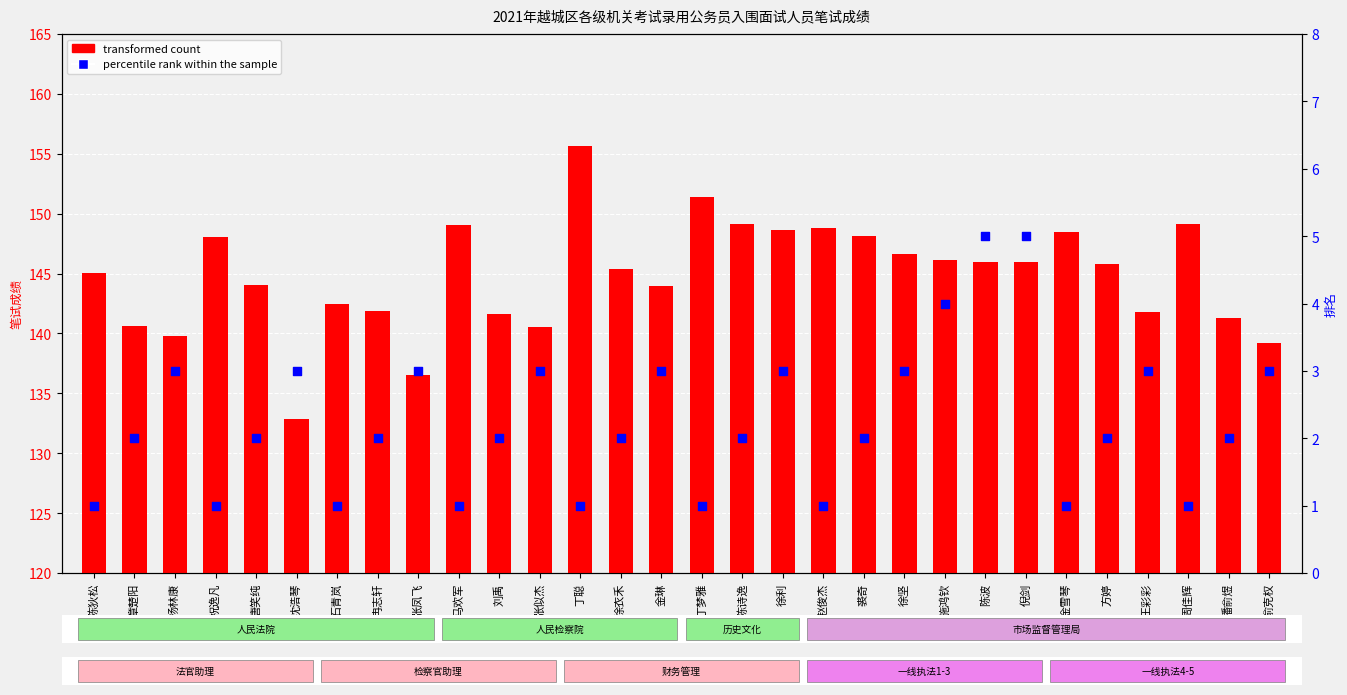

What are all the series names shown in the legend?

transformed count, percentile rank within the sample